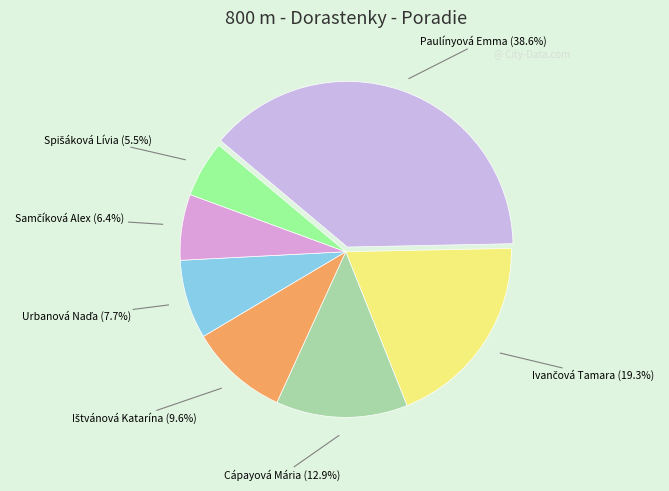

Does any single category account for the majority?

No